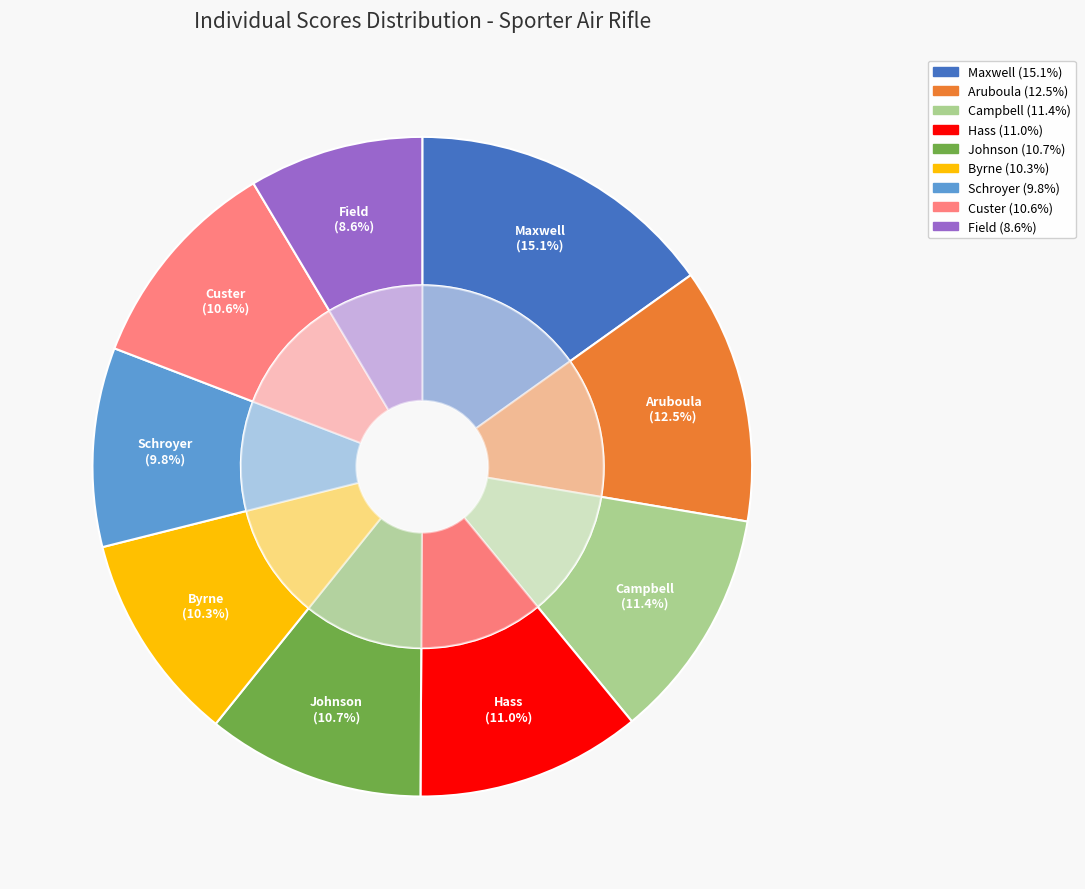

Is there a majority slice in this chart?

No